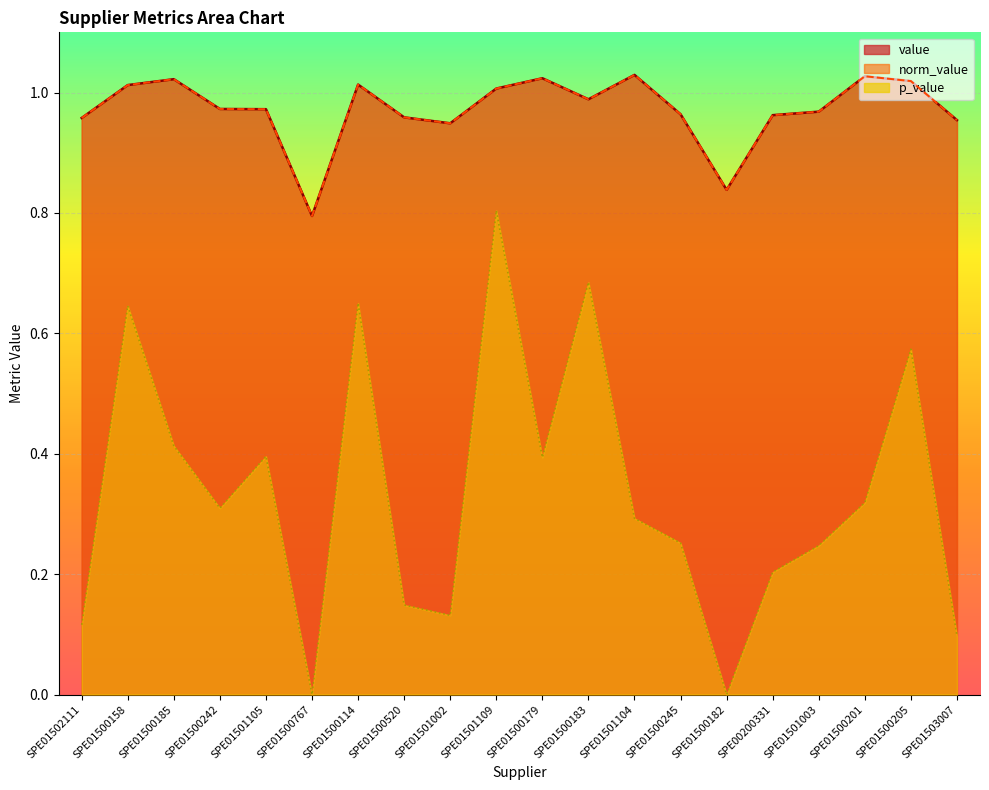

True or false: value and norm_value intersect in this chart.

False